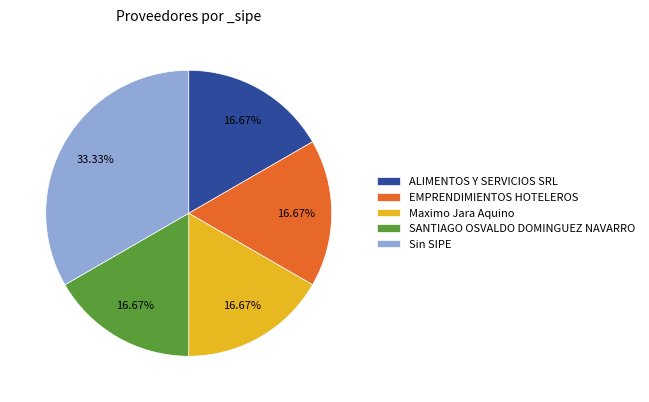

To the nearest percent, what percentage of the pie is ALIMENTOS Y SERVICIOS SRL?

17%